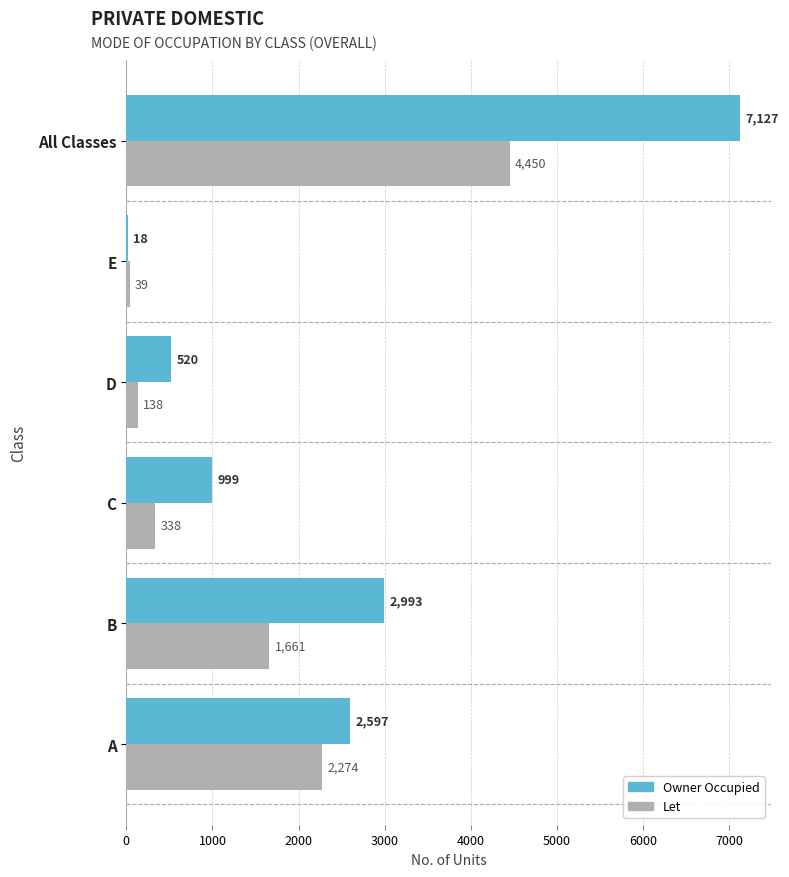

At which label is Let closest to 2244?

A